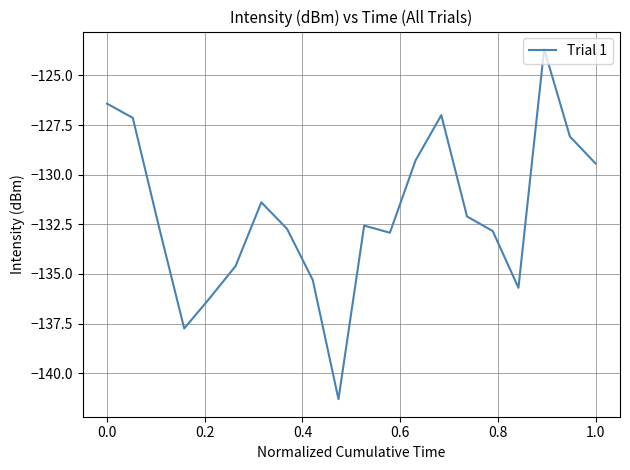

What is the minimum value shown in the chart?

-141.3